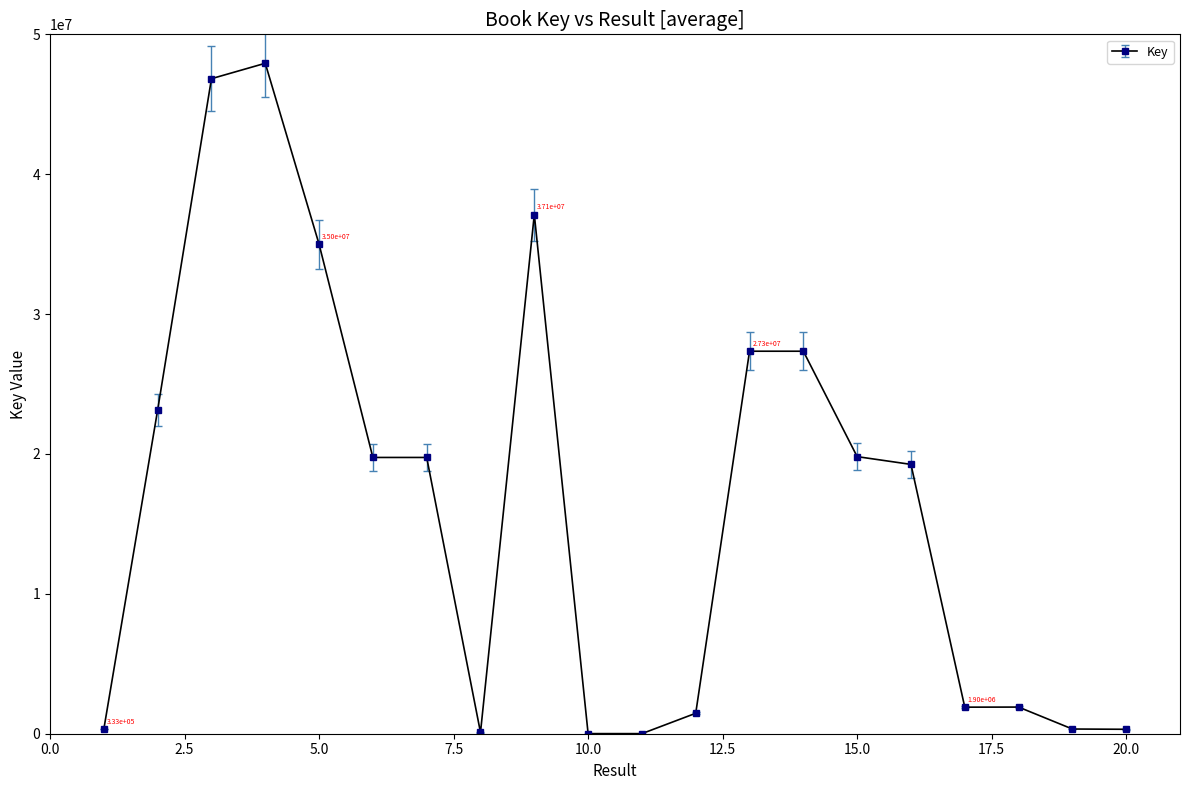

What is the difference between the second highest and second lowest values?

46821289